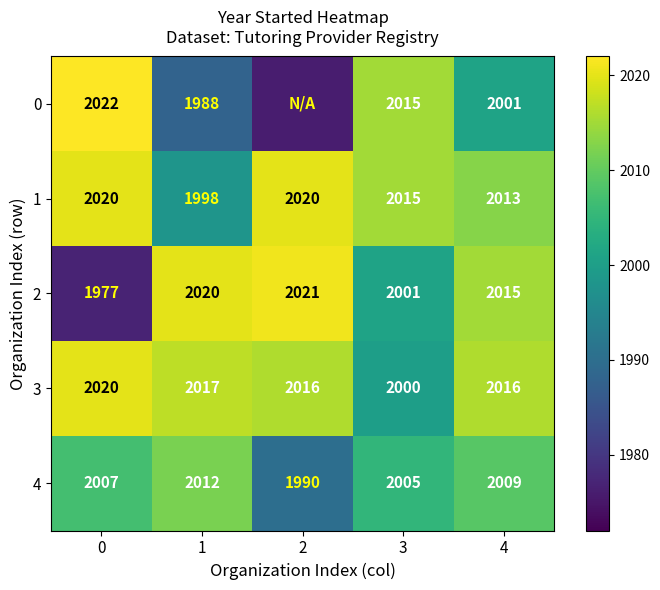

Where is 2 nearest to the value 1999?

3